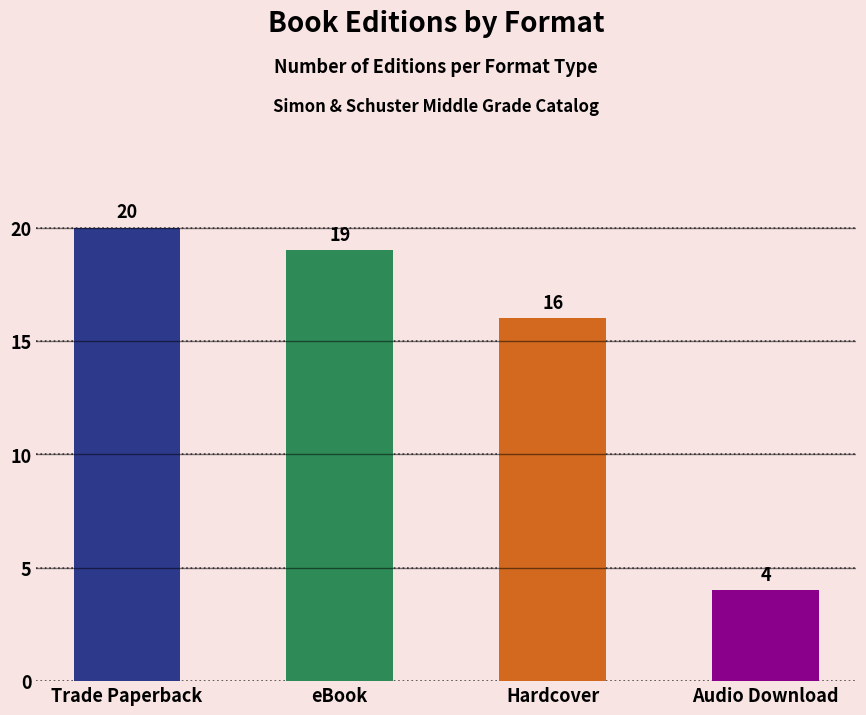

What is the label of the 3rd bar from the left?

Hardcover